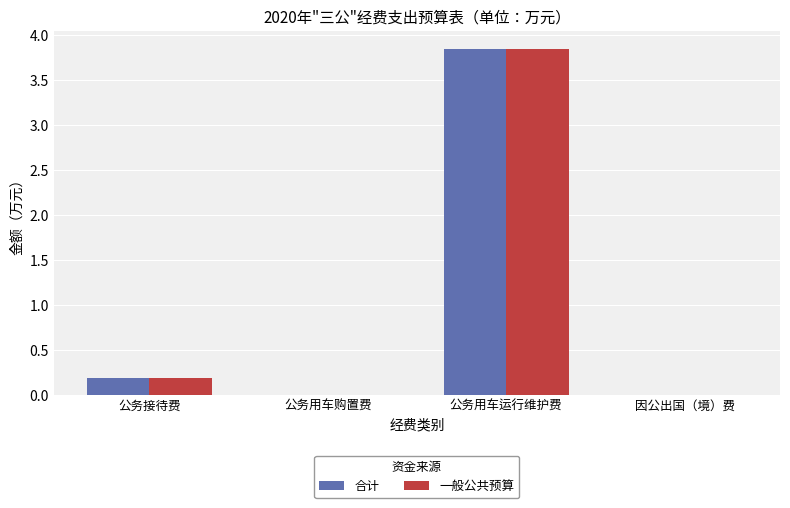

Are the bars grouped side by side (vs. stacked)?

Yes